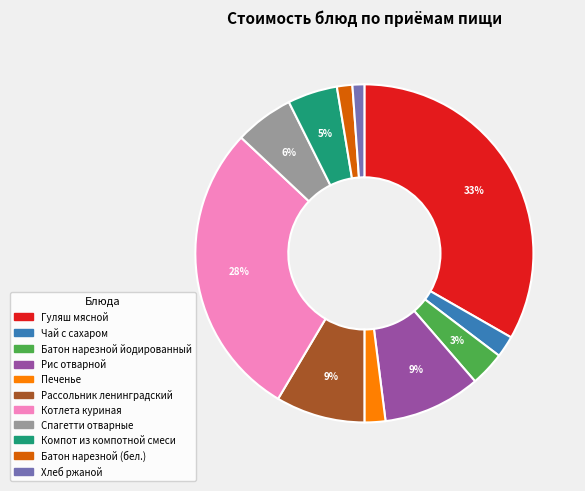

To the nearest percent, what portion does Котлета куриная represent?

28%